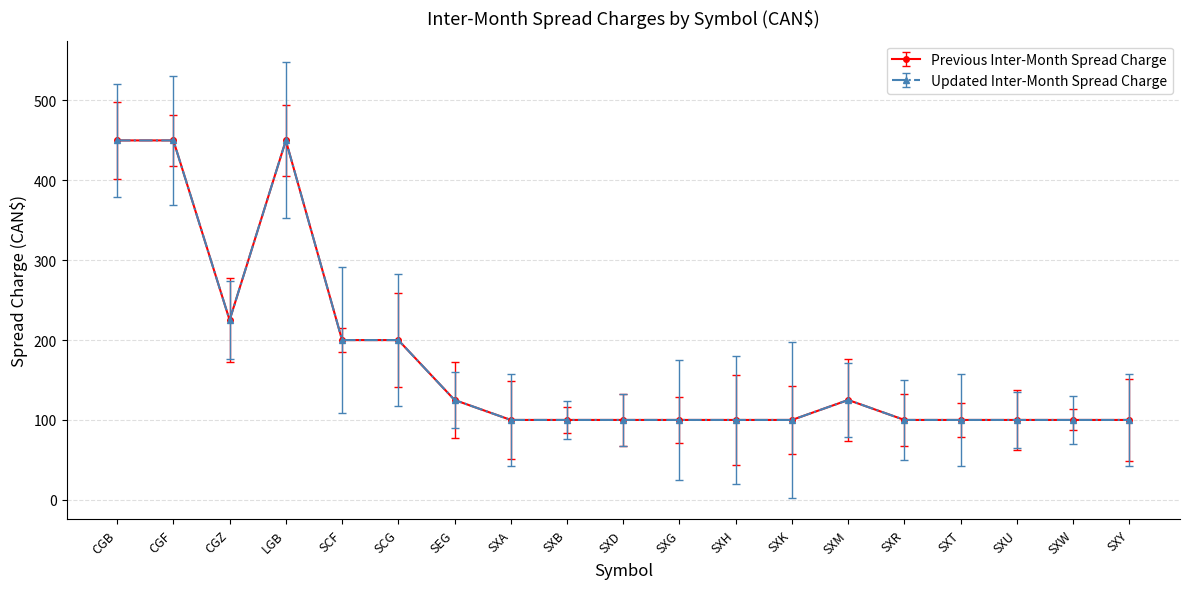

Reading left to right, what are all the values shown in this chart?

Previous Inter-Month Spread Charge: CGB=450	CGF=450	CGZ=225	LGB=450	SCF=200	SCG=200	SEG=125	SXA=100	SXB=100	SXD=100	SXG=100	SXH=100	SXK=100	SXM=125	SXR=100	SXT=100	SXU=100	SXW=100	SXY=100
Updated Inter-Month Spread Charge: CGB=450	CGF=450	CGZ=225	LGB=450	SCF=200	SCG=200	SEG=125	SXA=100	SXB=100	SXD=100	SXG=100	SXH=100	SXK=100	SXM=125	SXR=100	SXT=100	SXU=100	SXW=100	SXY=100